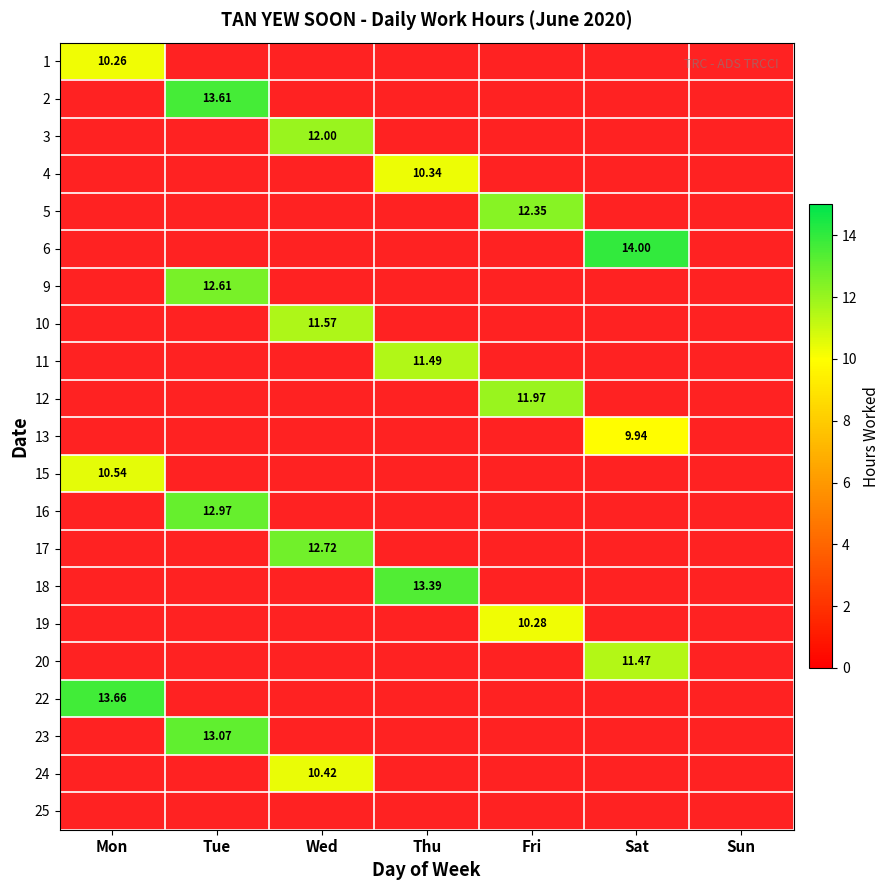

The 23 series shows 22.7 at Tue. True or false?

False